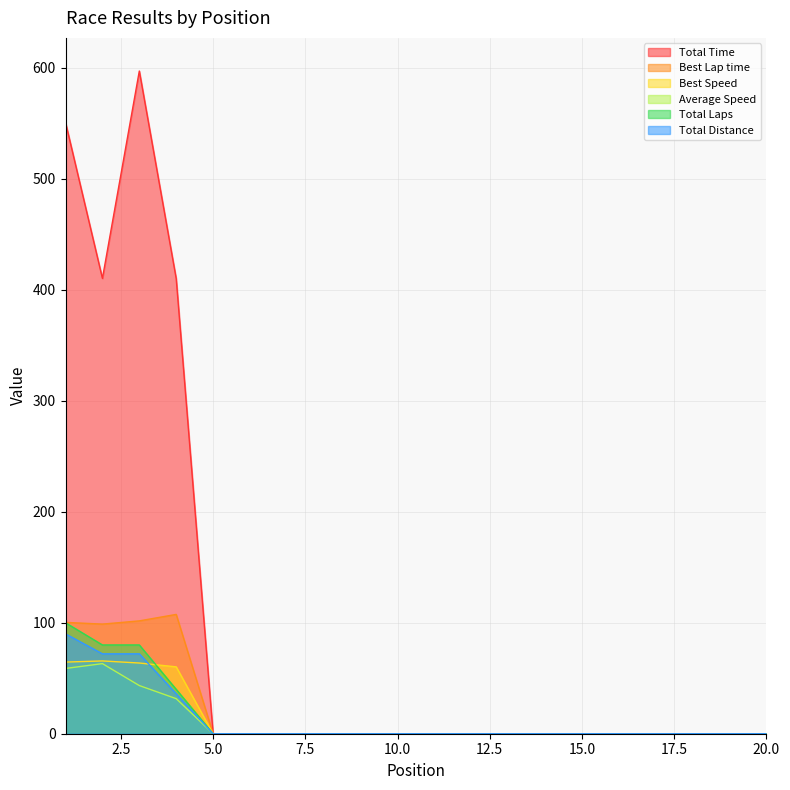

After their last crossing, which series has the higher values: Best Speed or Total Distance?

Best Speed